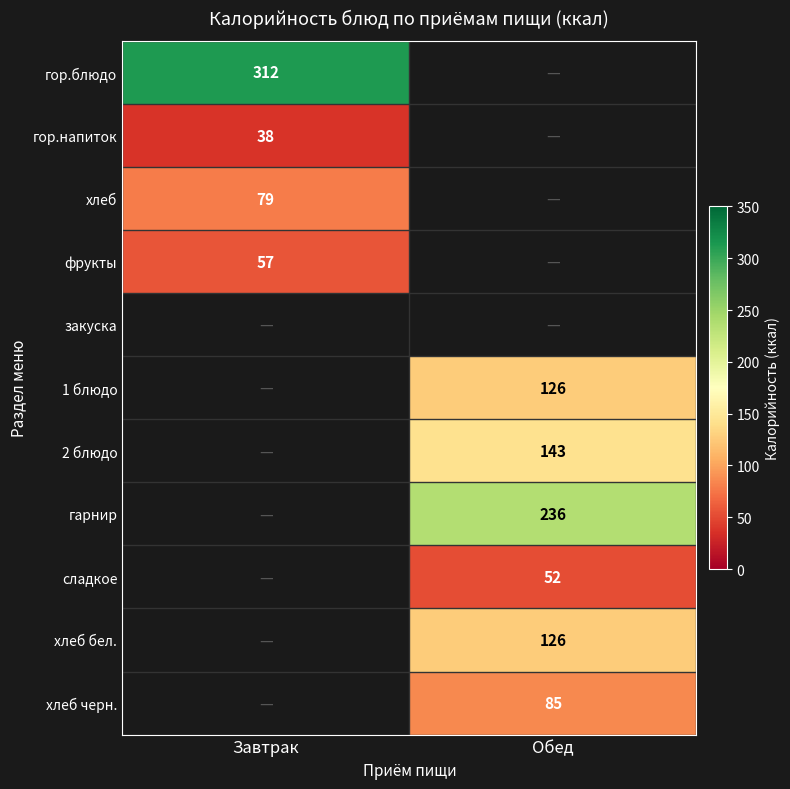

How many series are shown in this chart?

11